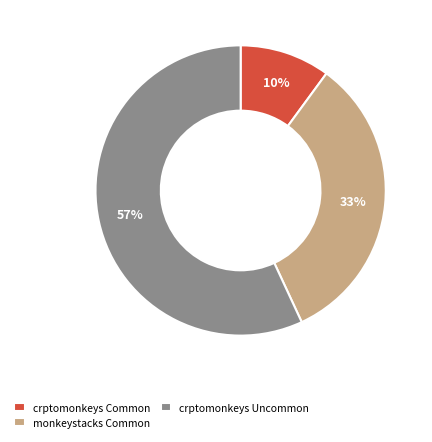

How many slices are in this pie chart?

3